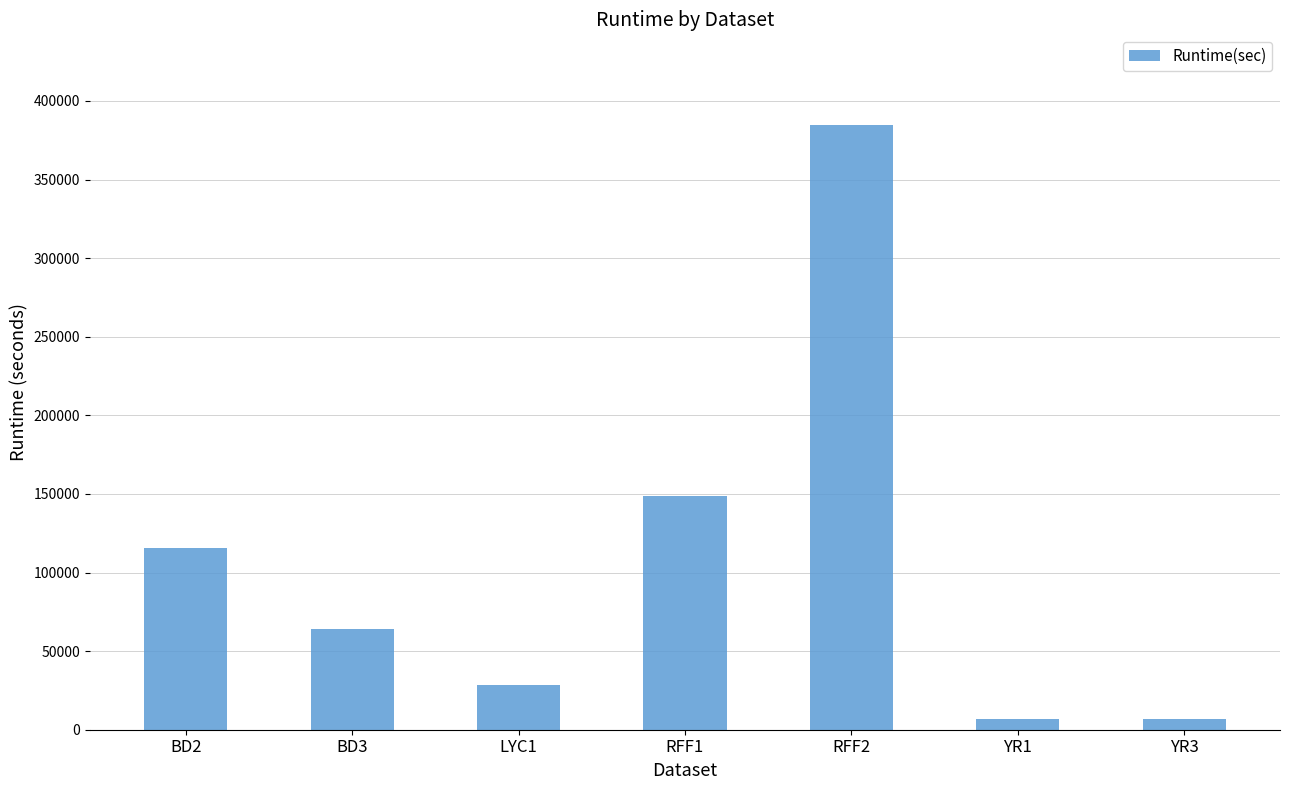

What is the label of the 1st bar from the left?

BD2